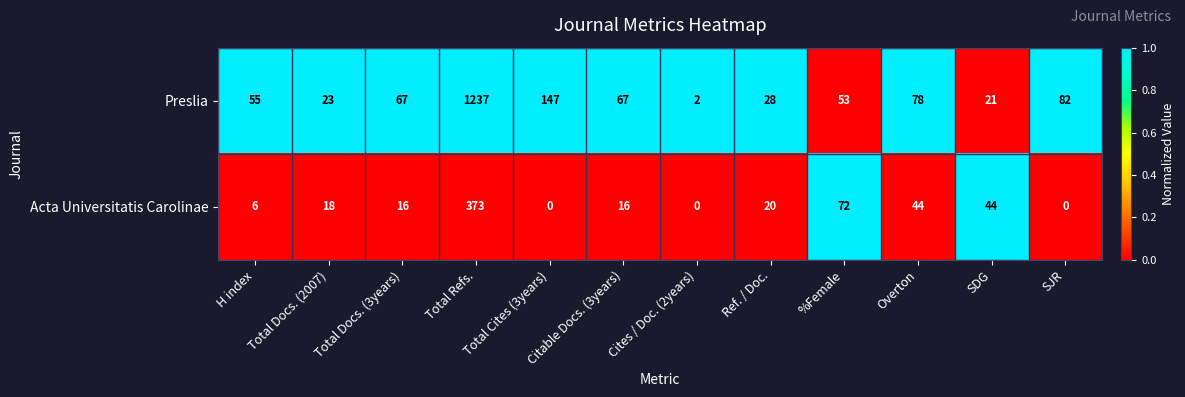

What is the difference between the maximum and minimum values in the Preslia series?

1235